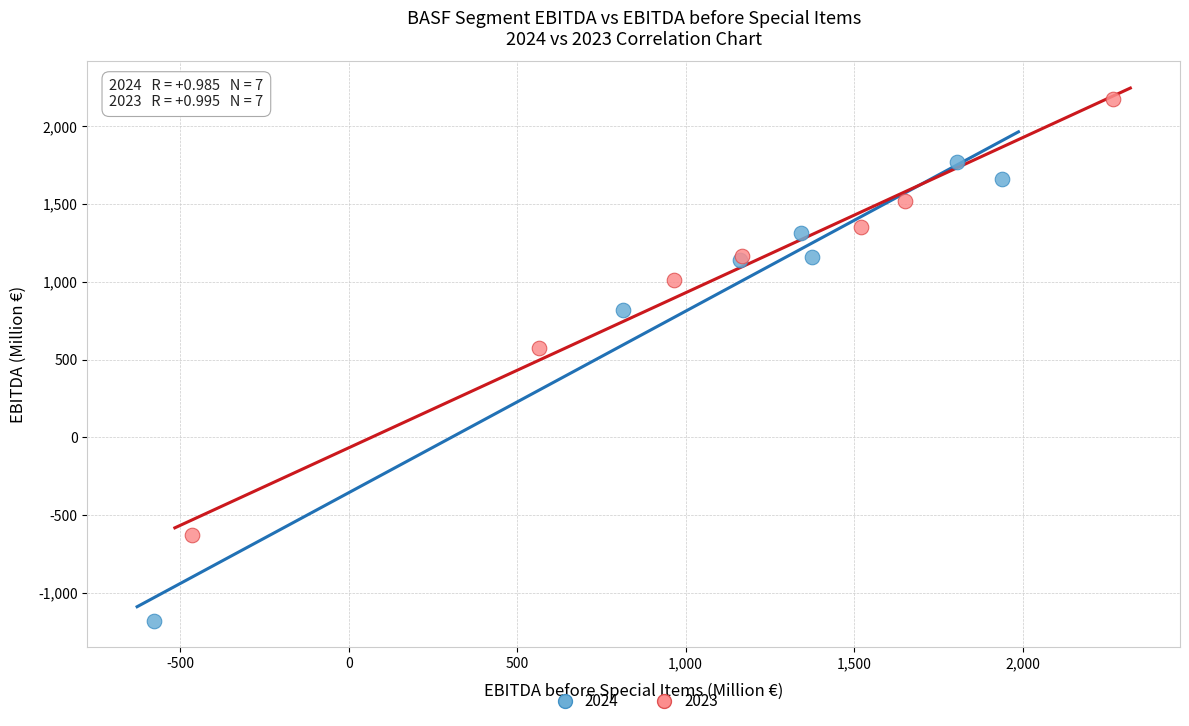

Which series reaches the maximum Y coordinate?

2023